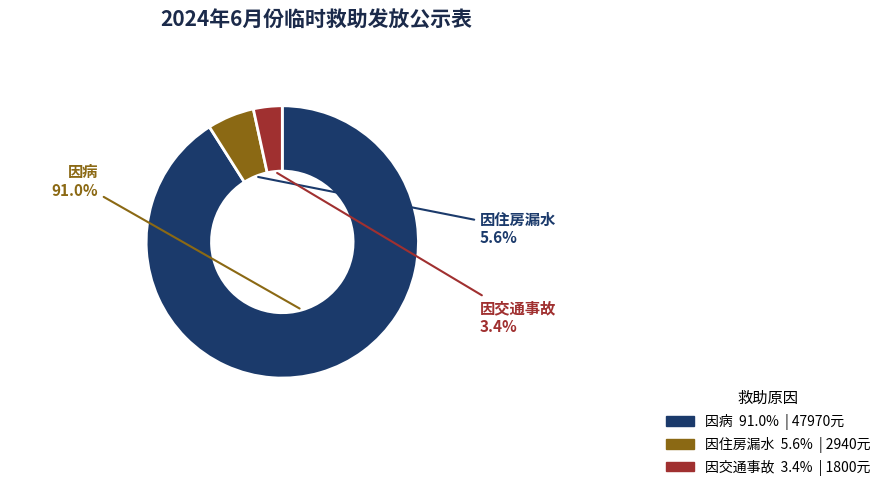

Is there any slice that represents more than half of the pie?

Yes